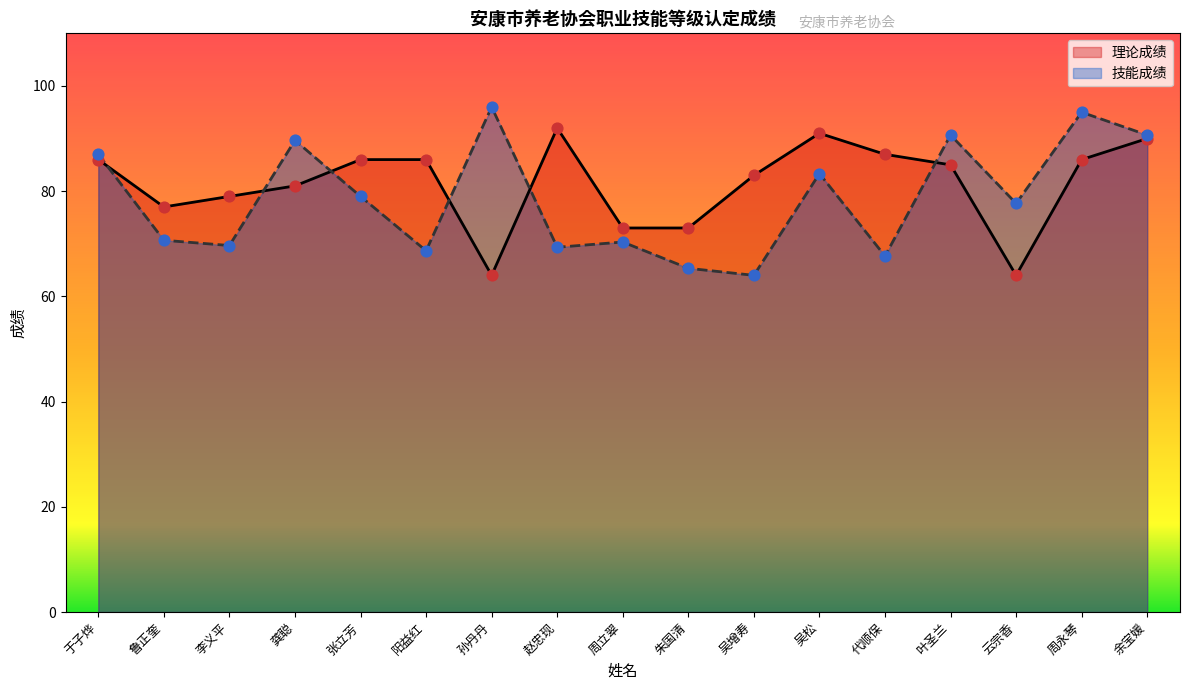

At how many categories does at least one series exceed 94?

2